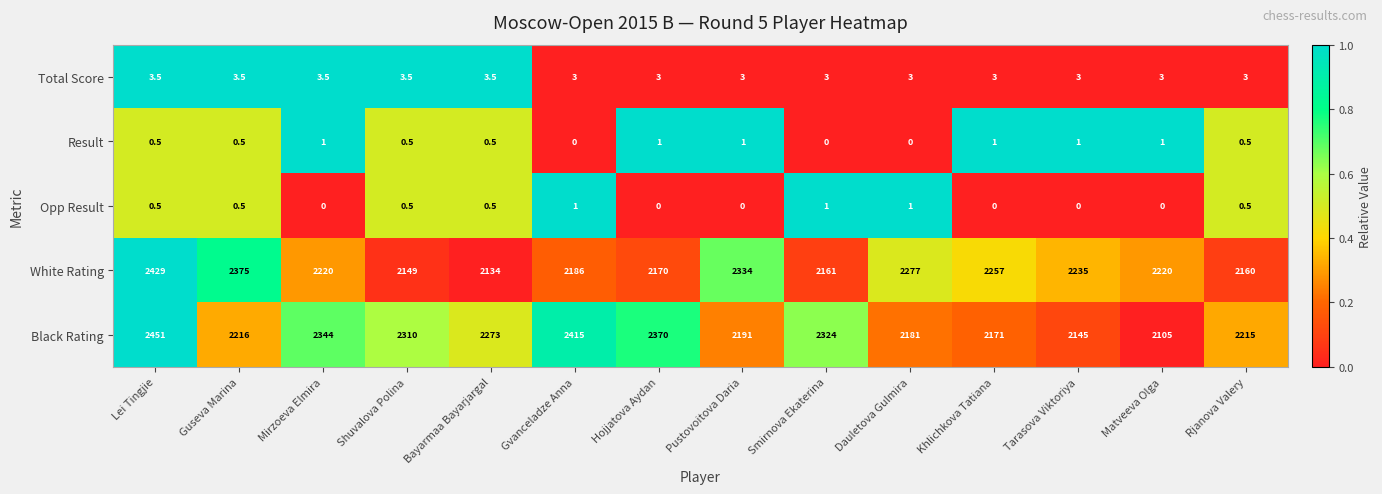

Is it true that Opp Result equals 0.5 at Guseva Marina?

True